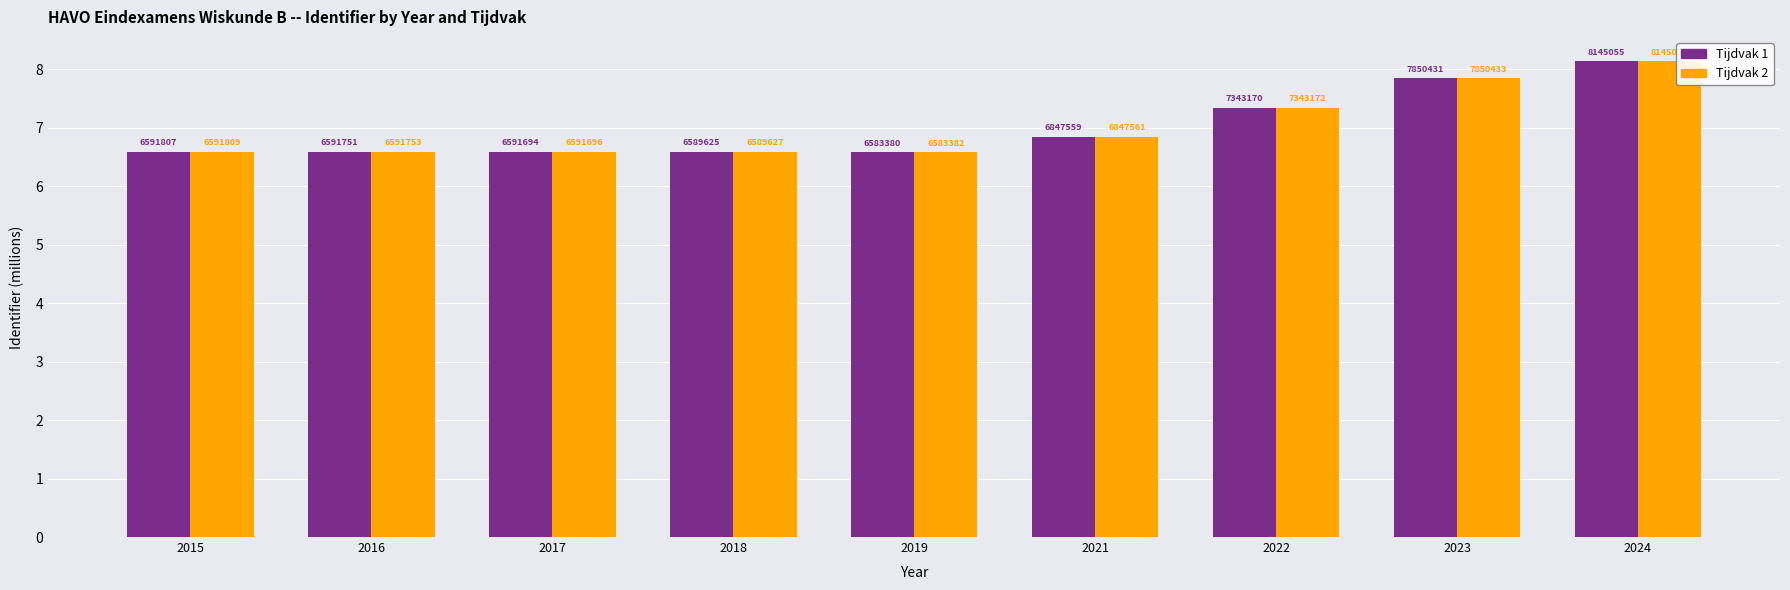

The Tijdvak 2 series shows 8.1 at 2024. True or false?

True